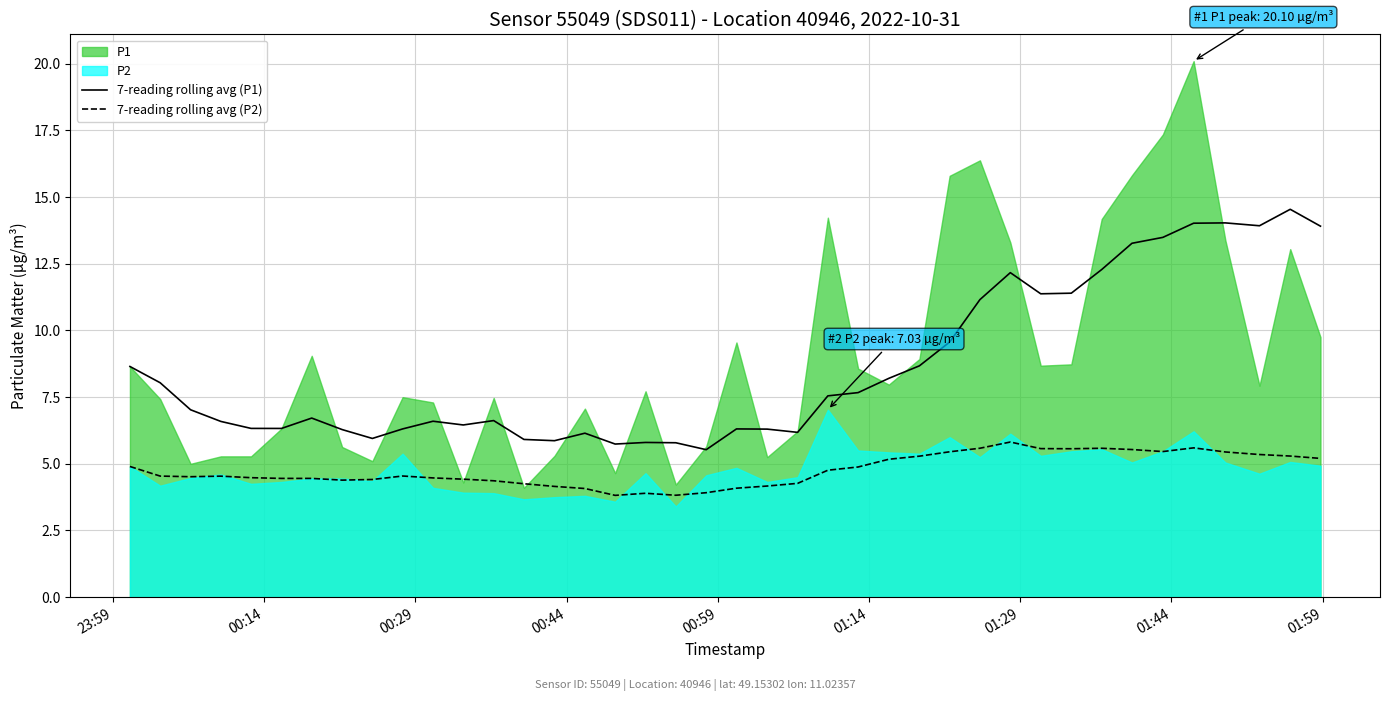

True or false: 7-reading rolling avg (P1) and 7-reading rolling avg (P2) intersect in this chart.

False